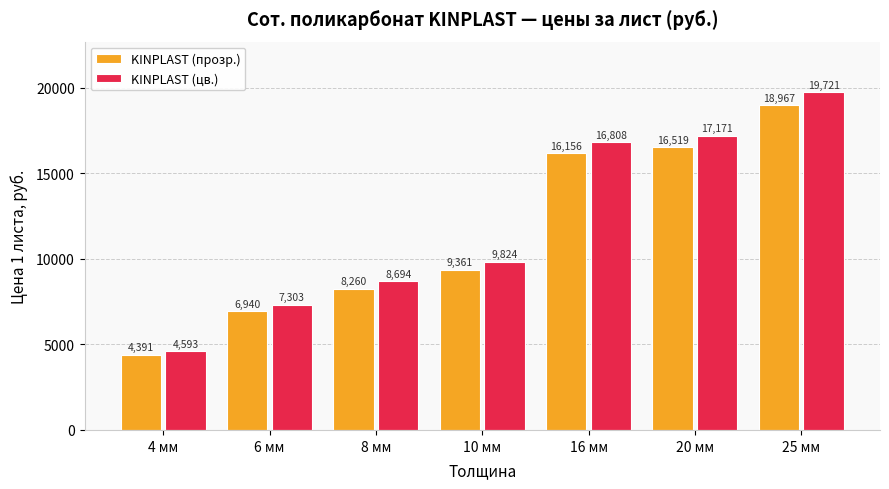

Which category has the highest value in the KINPLAST (прозр.) series?

25 мм